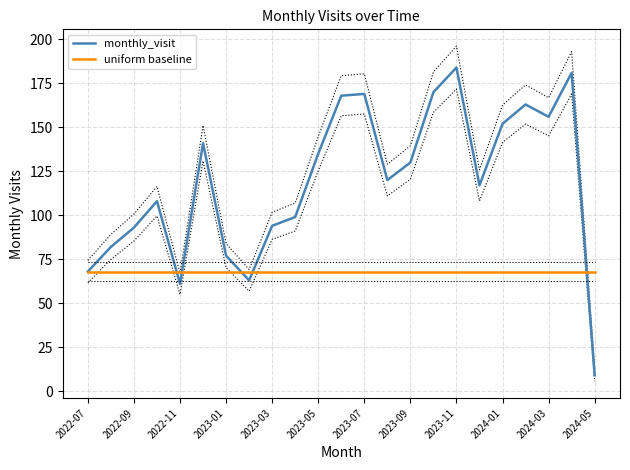

After their last crossing, which series has the higher values: uniform baseline or monthly_visit?

uniform baseline